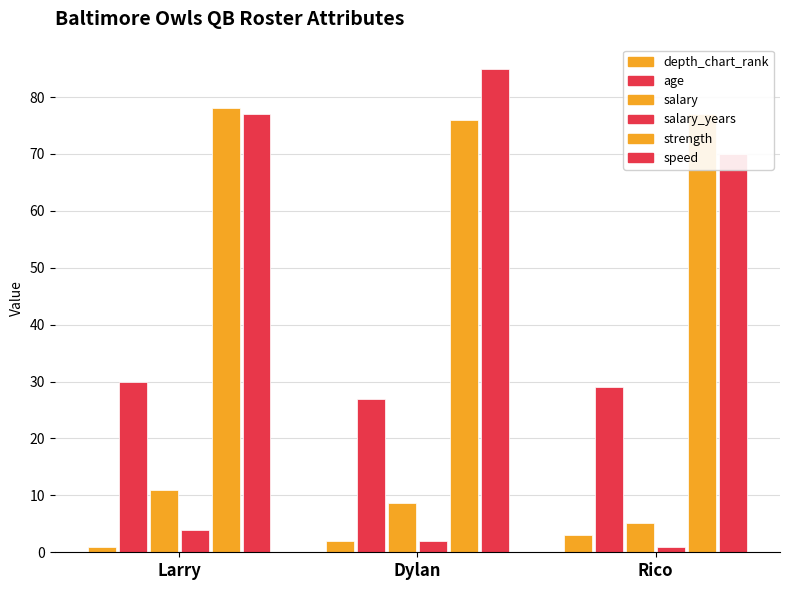

What is the value of the depth_chart_rank bar at the 3rd from the left?

3.0